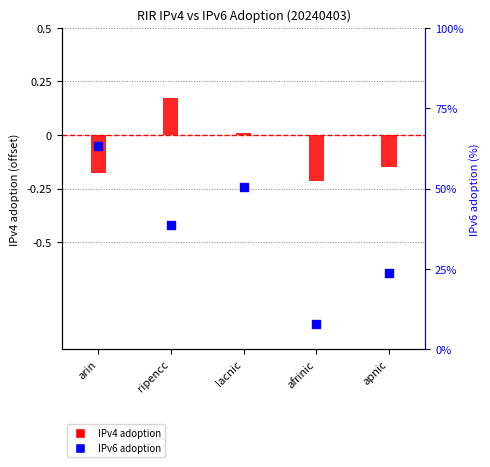

Which series reaches the minimum Y coordinate?

IPv4 adoption